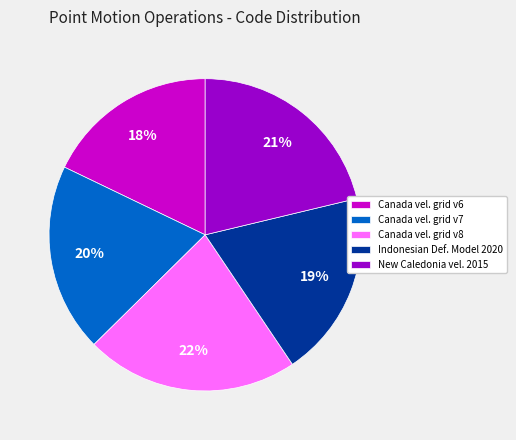

To the nearest percent, what is the combined percentage of Canada vel. grid v6 and Indonesian Def. Model 2020?

37%